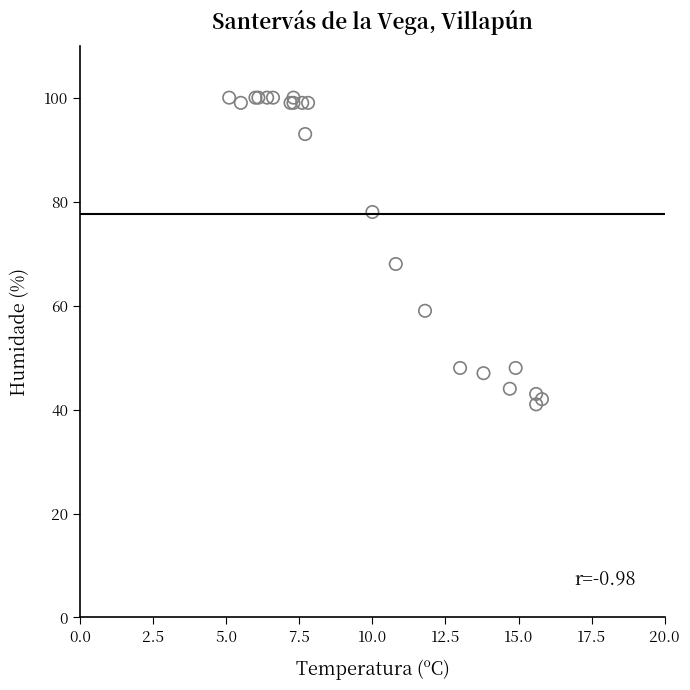

What Y value in the scatter plot is closest to 70?

68